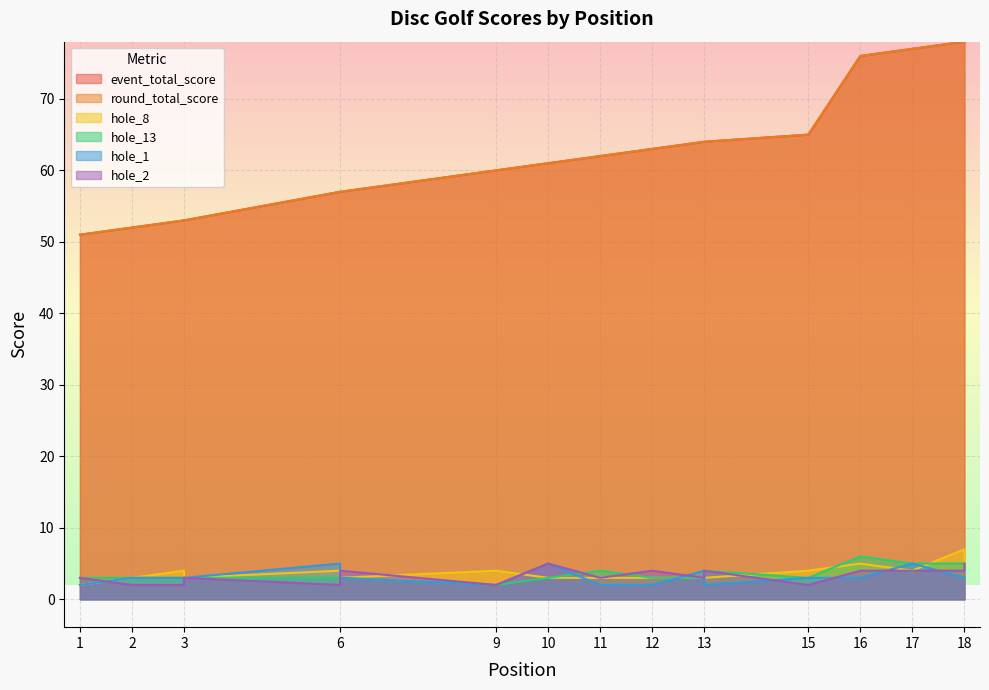

Which series has the largest total across all categories?

event_total_score